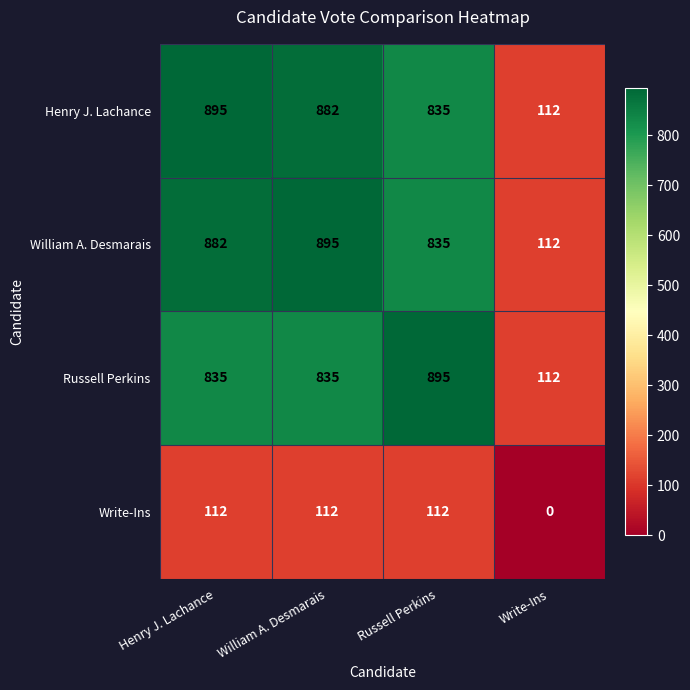

Rank the series at Henry J. Lachance from highest to lowest value.

Henry J. Lachance, William A. Desmarais, Russell Perkins, Write-Ins